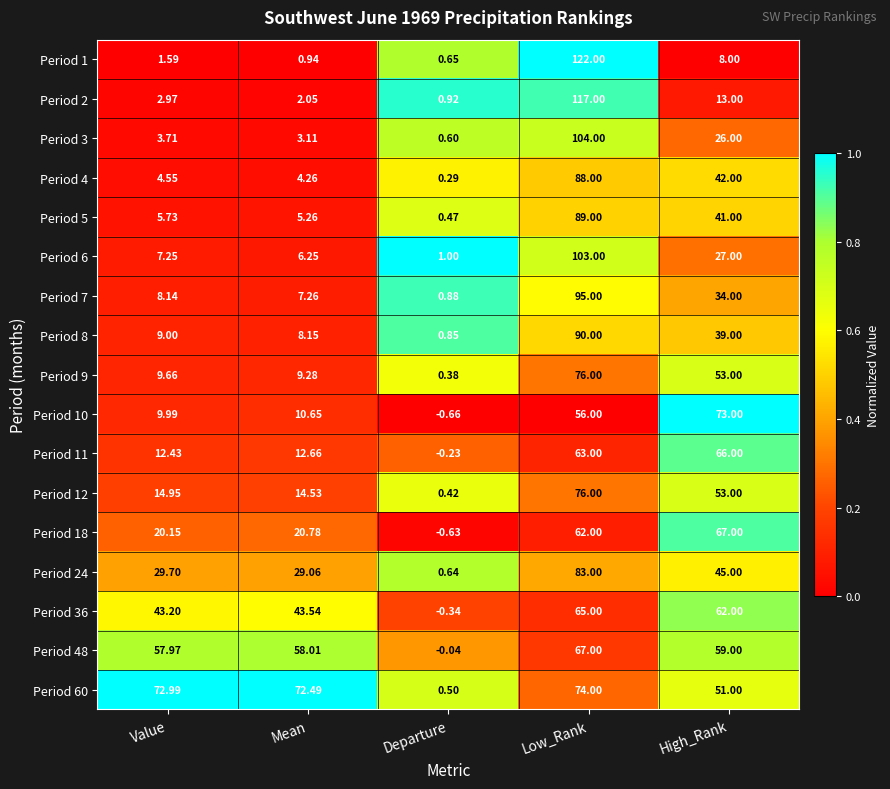

Is the value of Period 18 at High_Rank greater than the value of Period 1 at Mean?

Yes